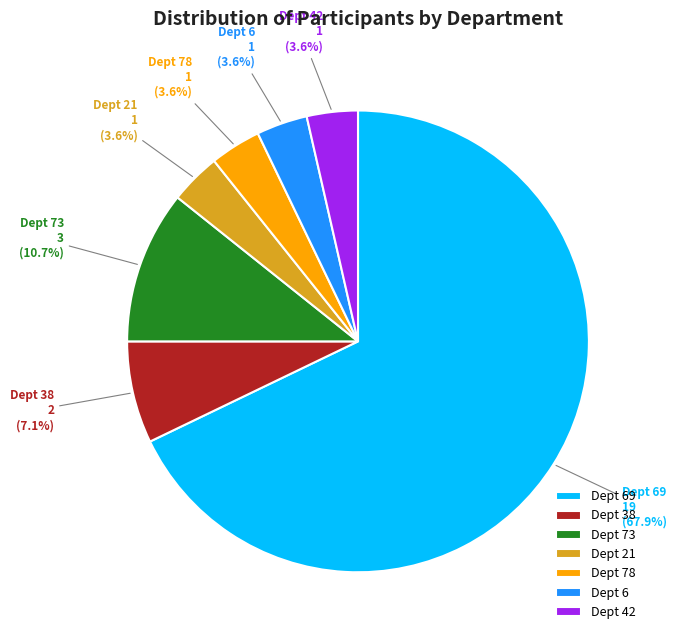

Do Dept 69 and Dept 78 together represent more than half of the pie?

Yes